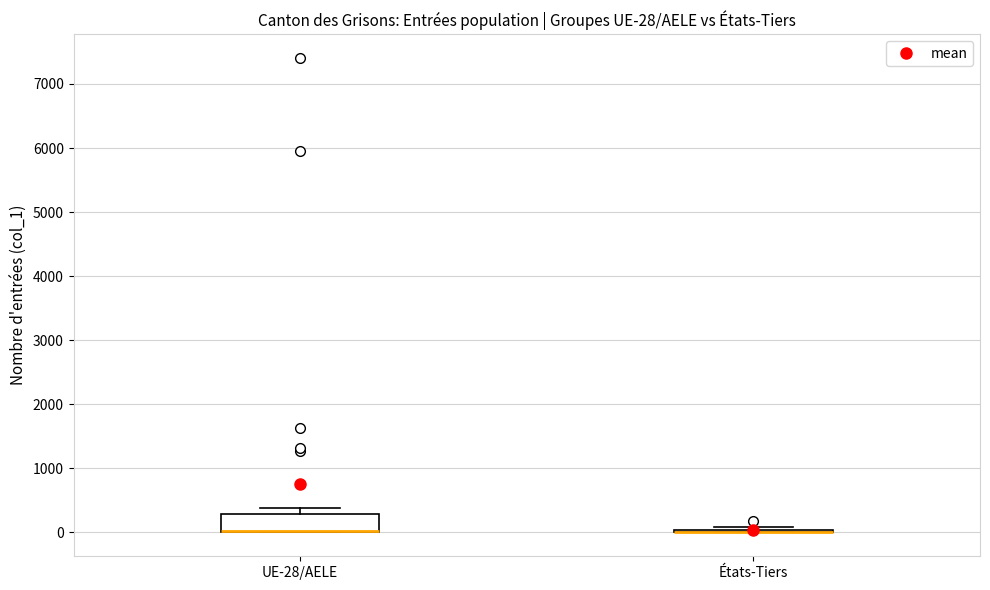

Which box is the tallest, from its lower edge to its upper edge?

UE-28/AELE